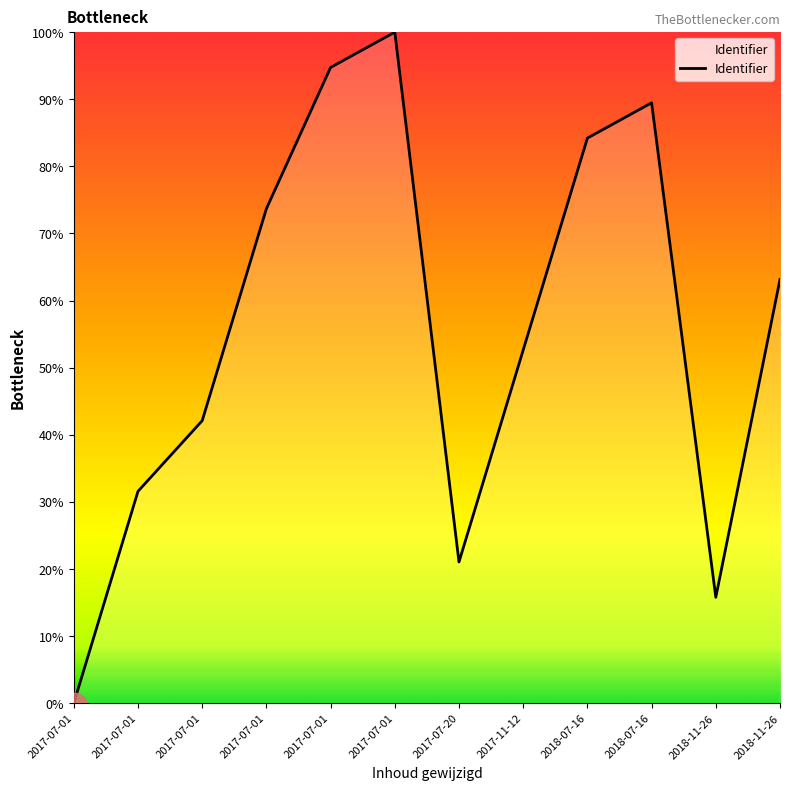

At which label is the value closest to 50?

2017-11-12